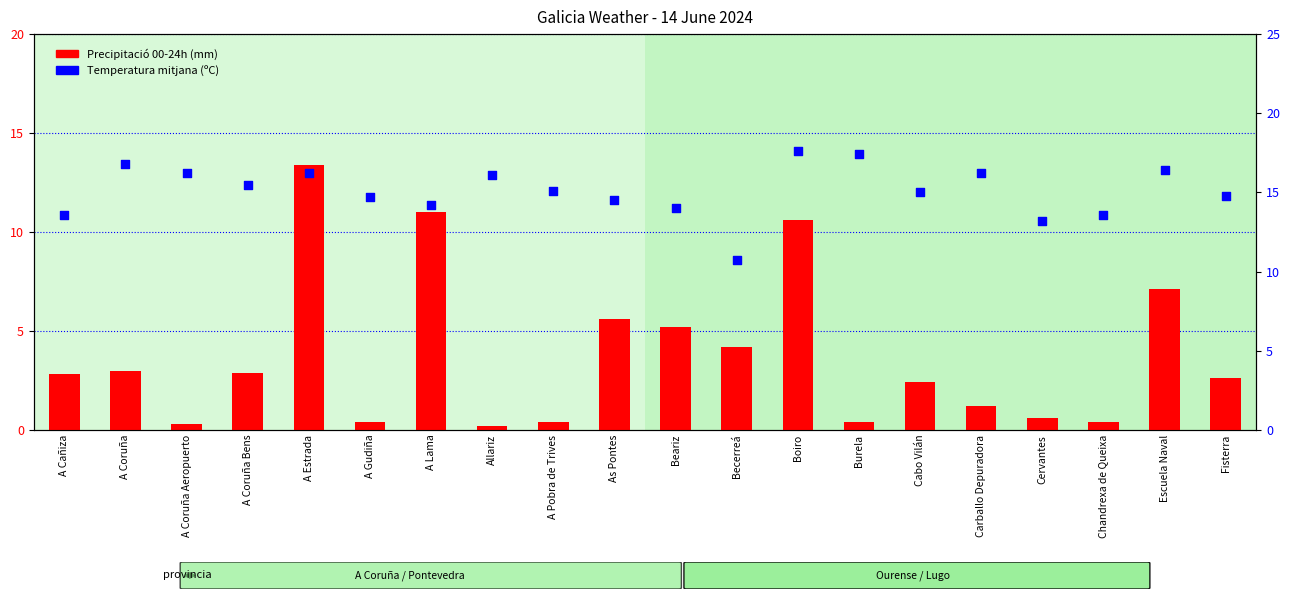

What is the total value across all series at Escuela Naval?

23.5